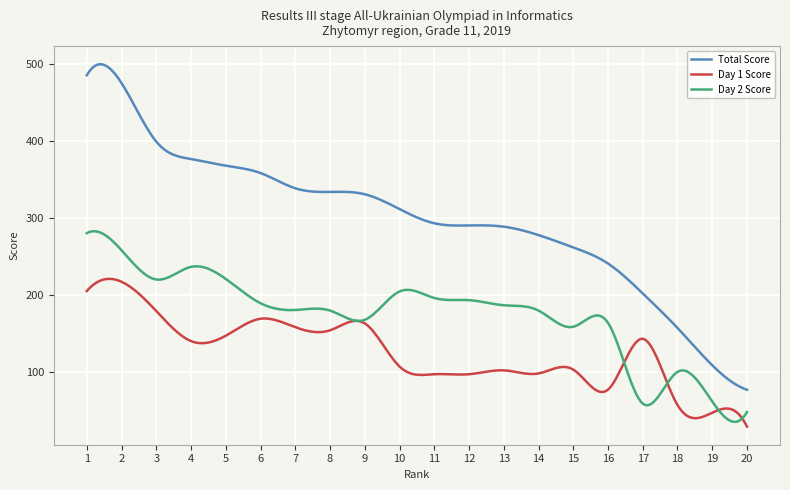

List the series in order of their peak value, highest first.

Total Score, Day 2 Score, Day 1 Score